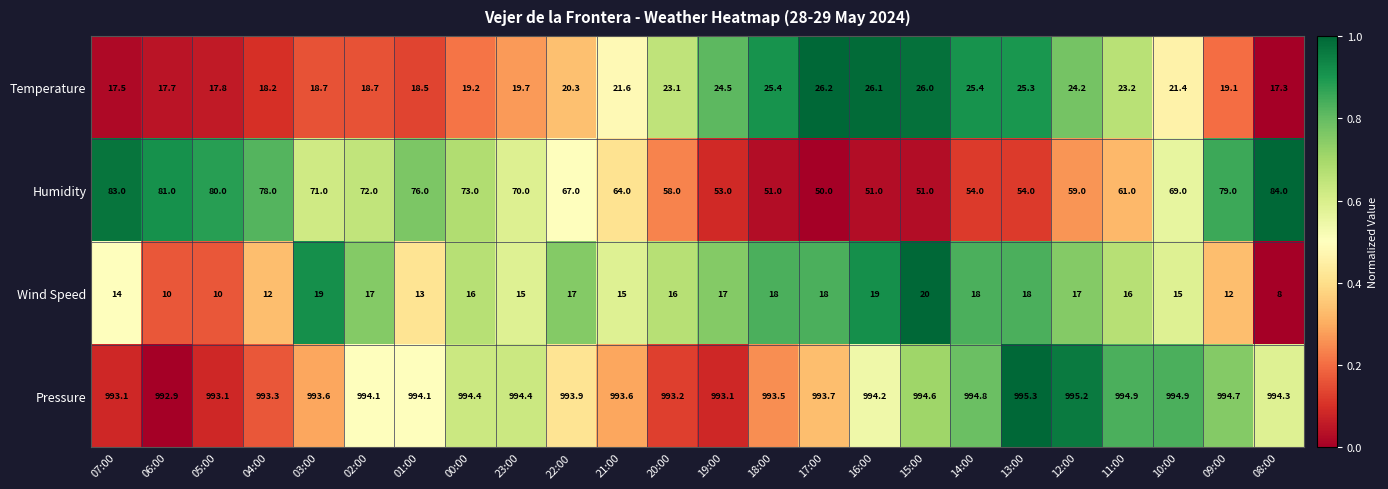

At 13:00, list the series in order from largest to smallest.

Pressure, Humidity, Temperature, Wind Speed